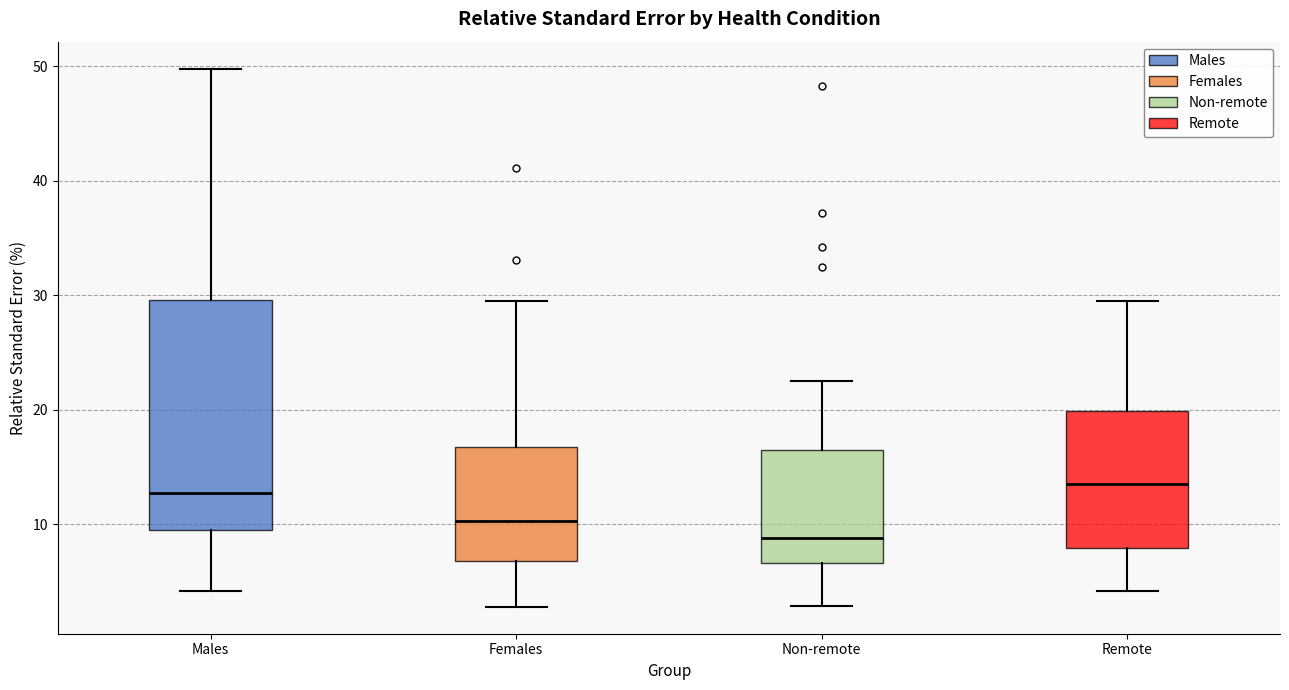

Reading left to right, transcribe this box plot: for each box, give where its median line is, the range the box spans, and where its two whiskers end, as read against the y-axis. The values are not printed on the chart, so give them approximately, as read against the axis.

Males: median 13, box 10 to 30, whiskers 4 to 50
Females: median 10, box 7 to 17, whiskers 3 to 30
Non-remote: median 9, box 7 to 16, whiskers 3 to 23
Remote: median 14, box 8 to 20, whiskers 4 to 30